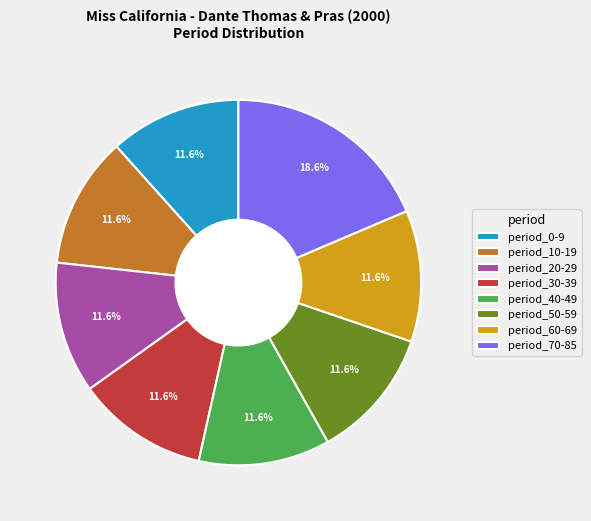

Approximately how many times larger is the value at period_60-69 compared to period_0-9?

1.0